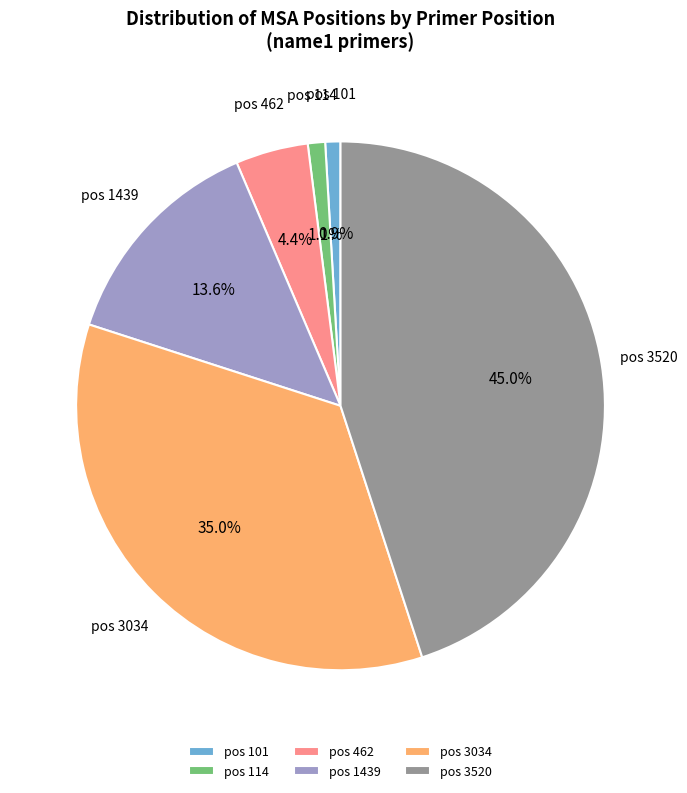

Combined, do pos 3034 and pos 462 account for over 50%?

No